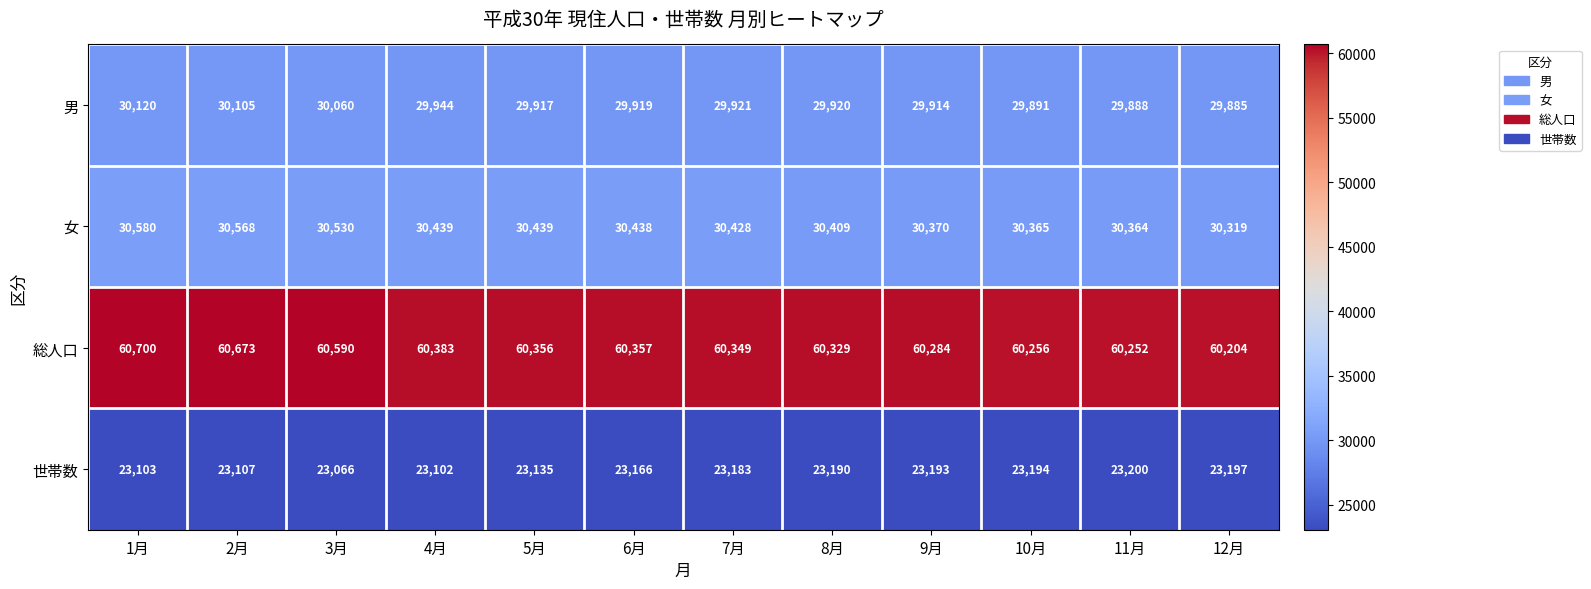

What is the smallest value displayed?

23066